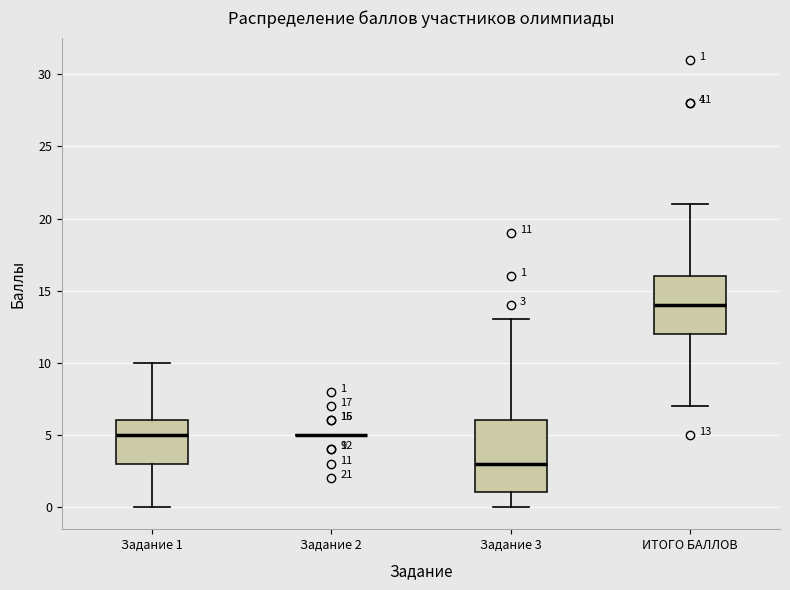

Which box is the tallest, from its lower edge to its upper edge?

Задание 3